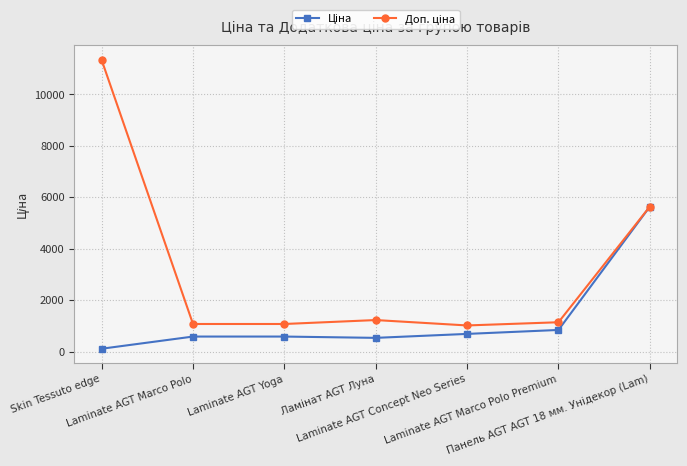

What is the maximum value shown in the chart?

11334.0